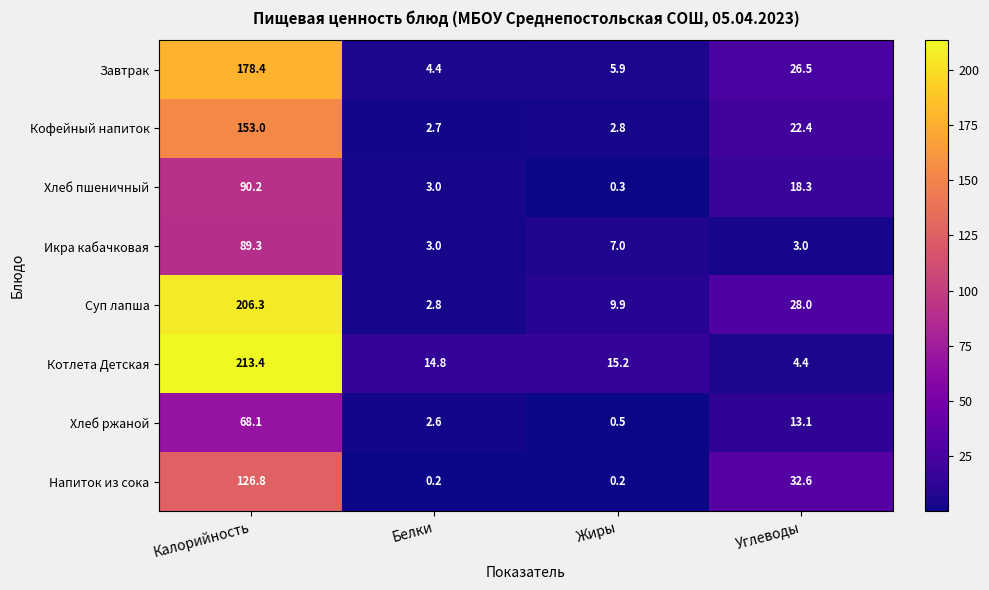

What is the difference between the second highest and minimum values in the Напиток из сока series?

32.4